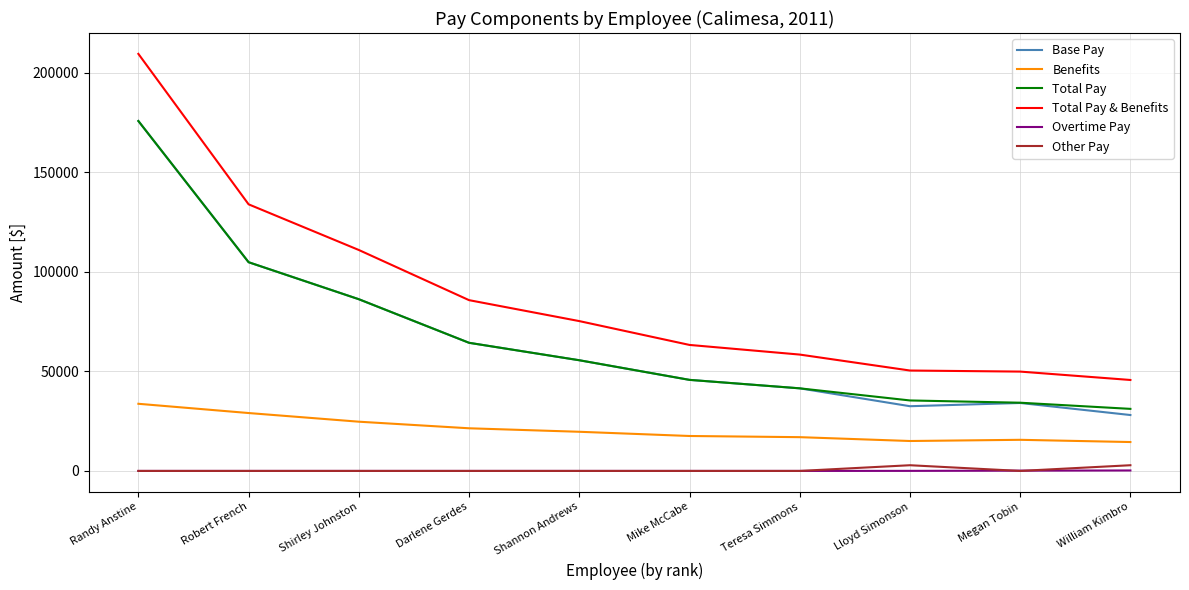

What are all the series names shown in the legend?

Base Pay, Benefits, Total Pay, Total Pay & Benefits, Overtime Pay, Other Pay